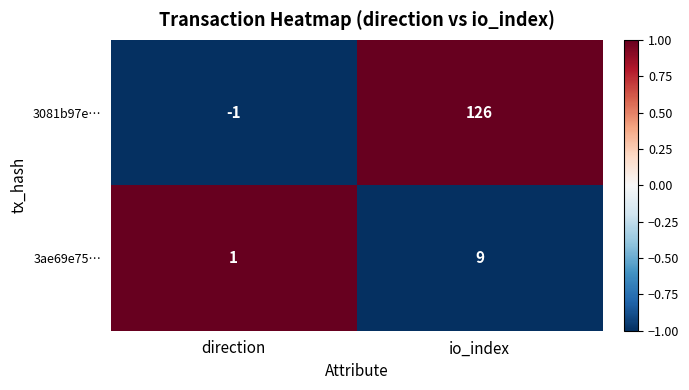

Is the value of 3ae69e75… at io_index greater than the value of 3081b97e… at direction?

Yes